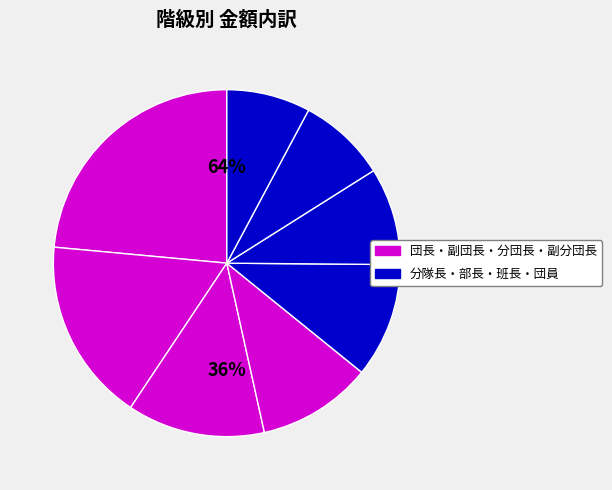

Is it true that 団長 is 24% of the pie?

True